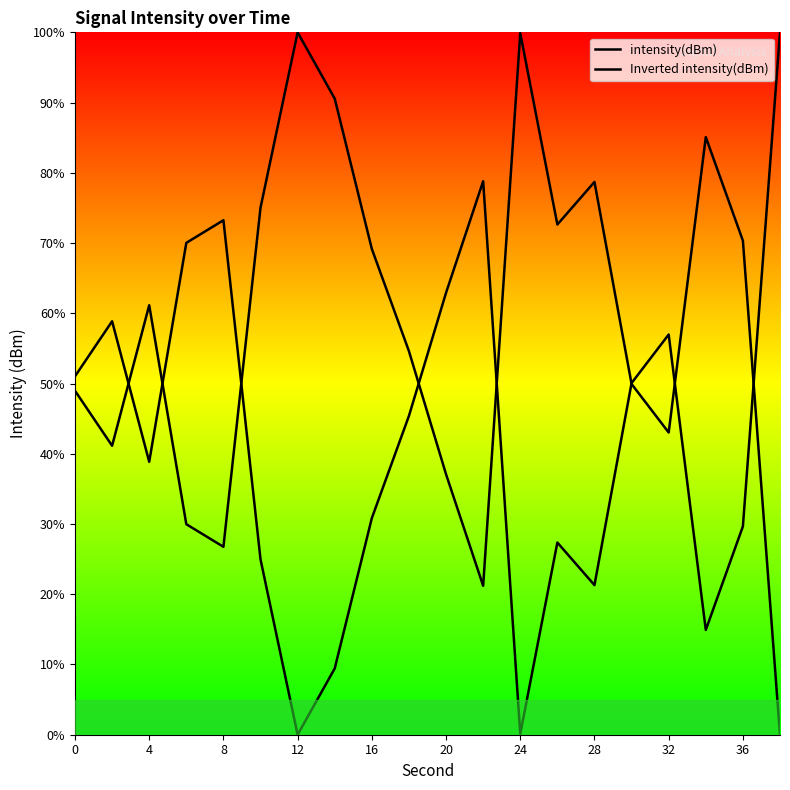

True or false: intensity(dBm) and Inverted intensity(dBm) intersect in this chart.

True